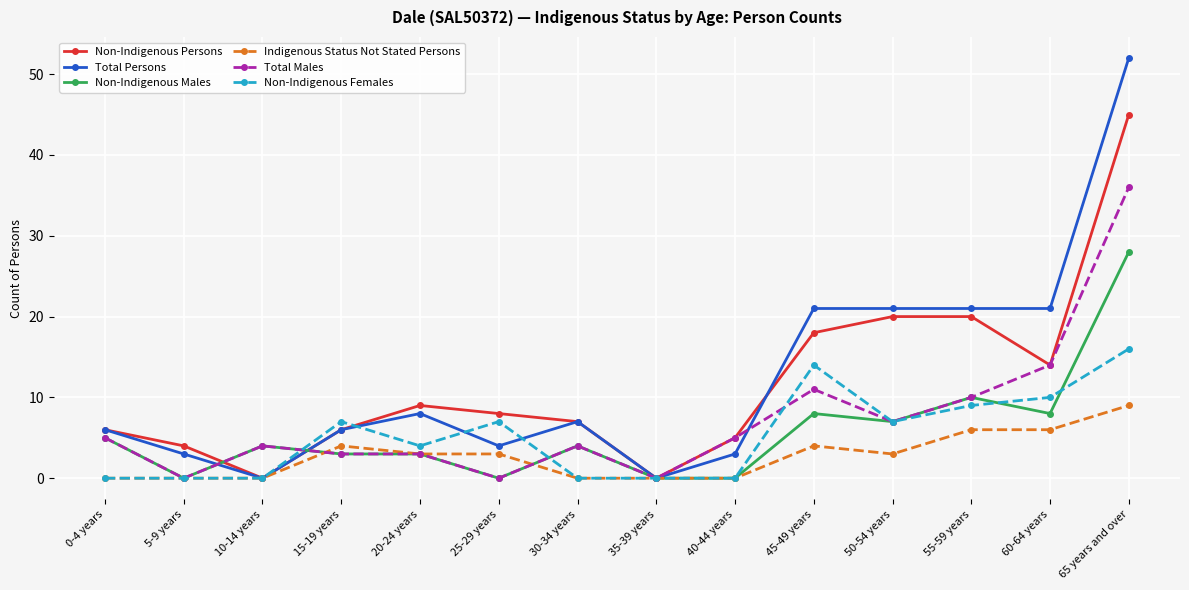

What is the label of the 1st point from the left?

0-4 years